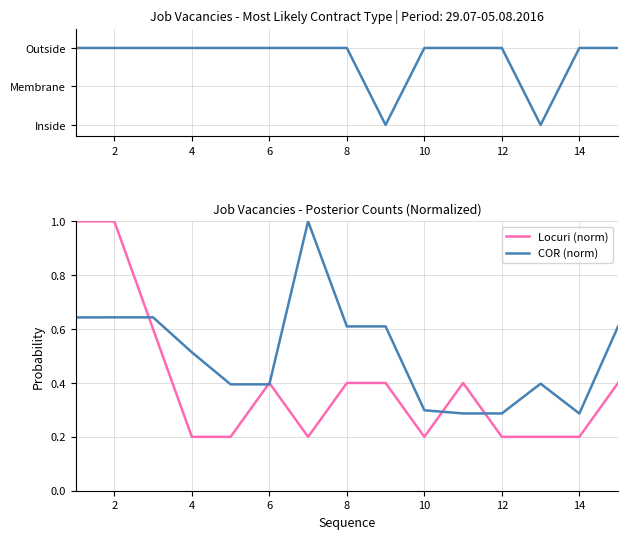

True or false: Locuri (norm) has a value of 0.2 at 12.

True